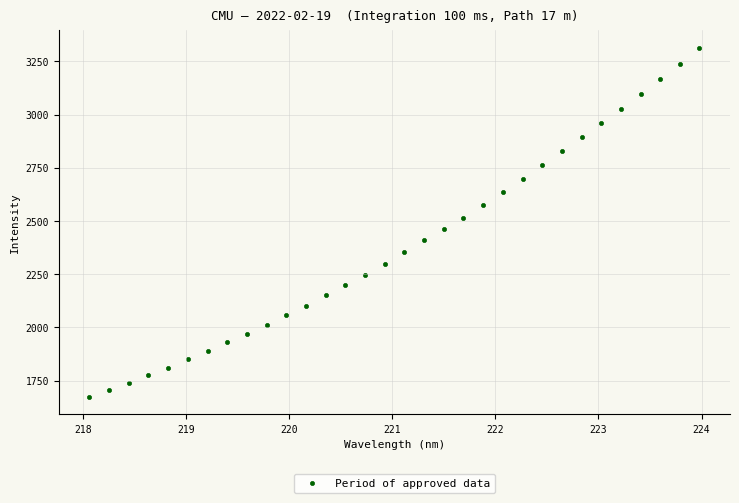

What is the range of X values (max minus min)?

5.9